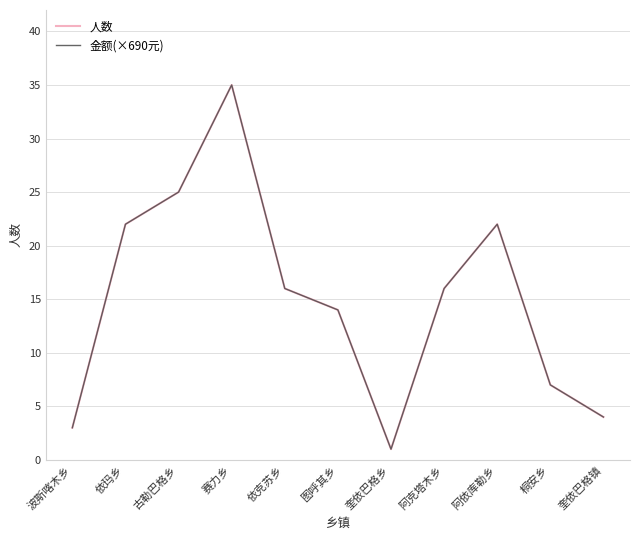

What is the sum of the 金额(×690元) values at 赛力乡 and 依克苏乡?

51